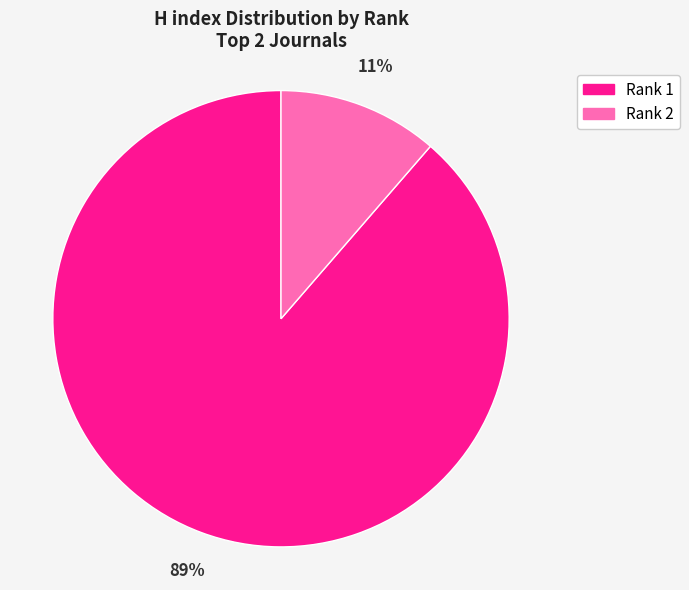

Is there any slice that represents more than half of the pie?

Yes